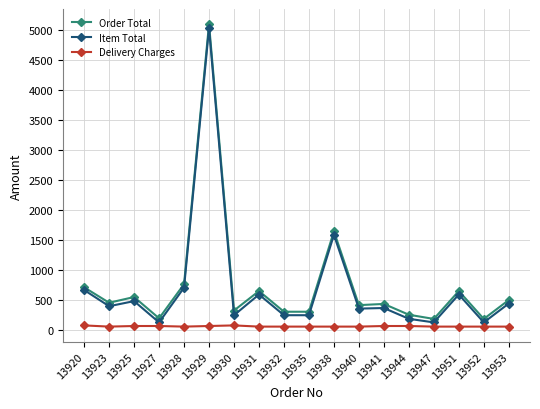

Is this an area chart (filled region under the line)?

No